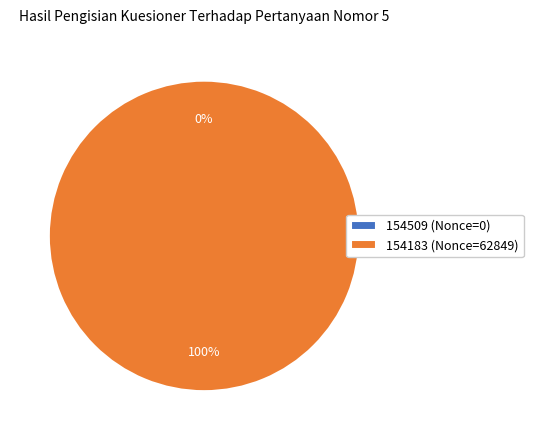

Is there any slice that represents more than half of the pie?

Yes